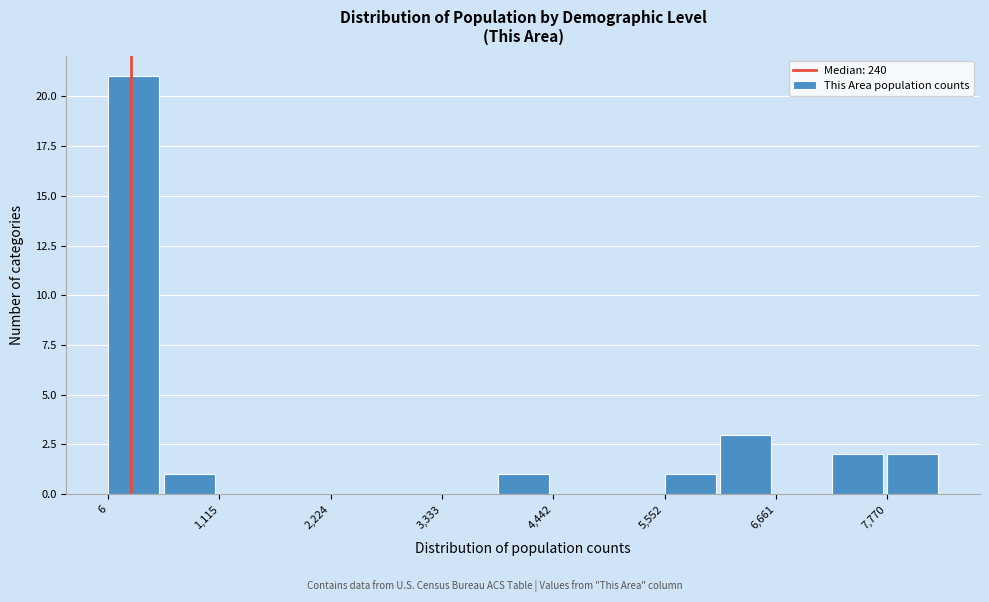

Read against the x-axis, roughly where is the centre of the tallest bar?

200